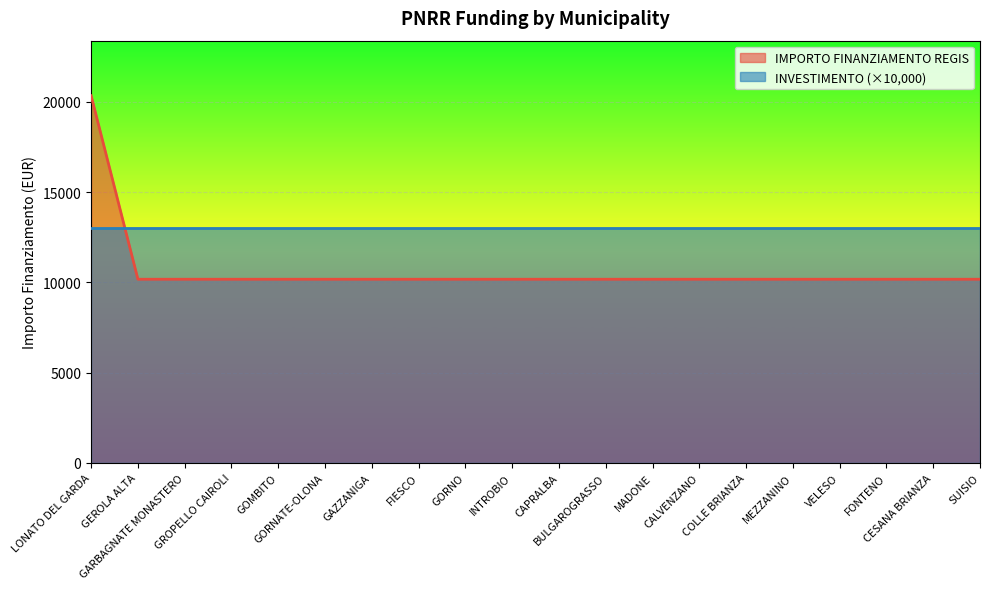

What is the label of the 17th point from the right?

GROPELLO CAIROLI